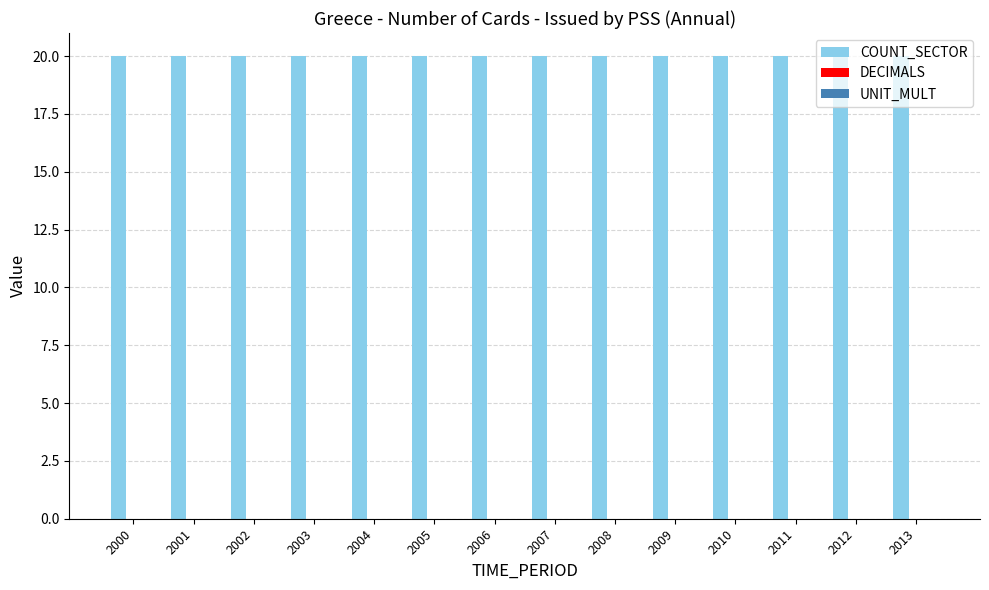

What is the greatest value displayed?

20